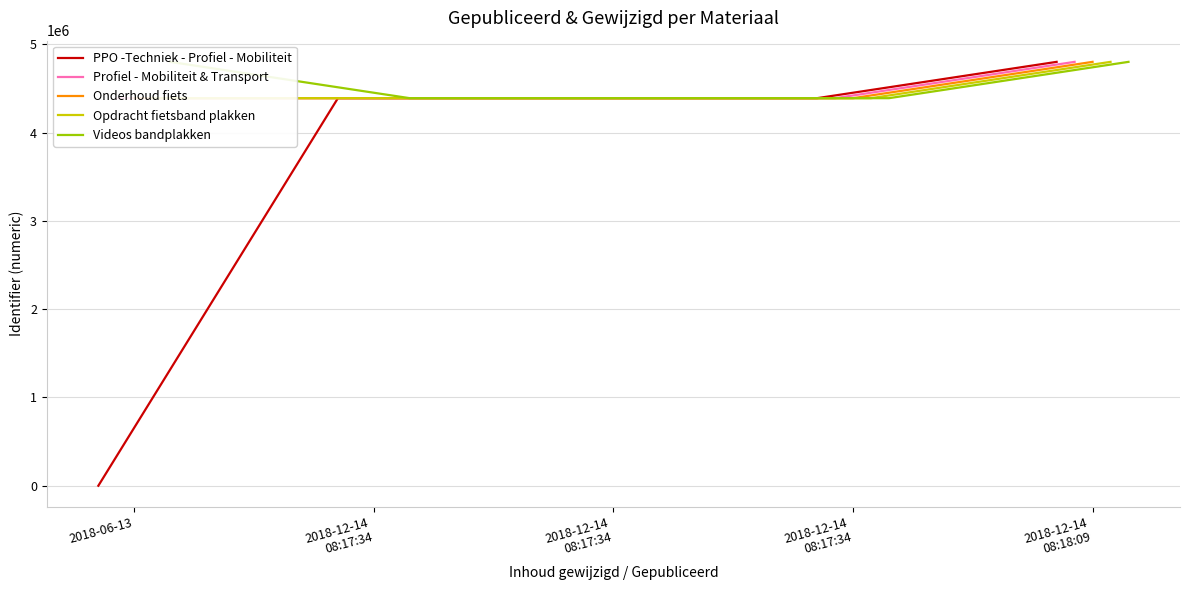

The value of PPO -Techniek - Profiel - Mobiliteit at 2018-12-14
08:18:09 is 8466427. True or false?

False